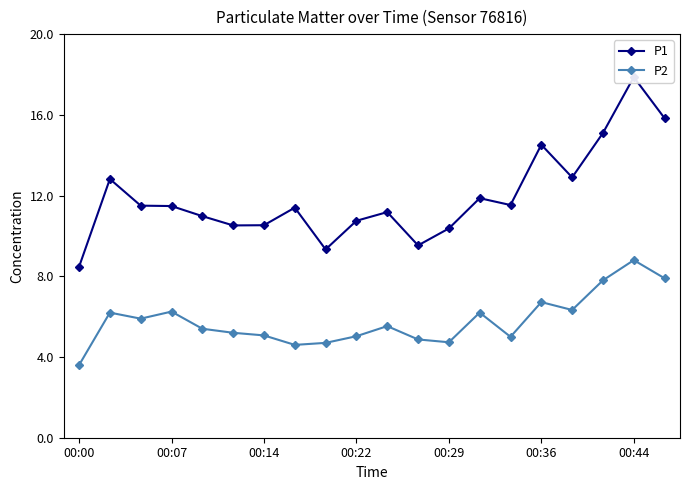

Which category has the highest value in the P2 series?

00:44